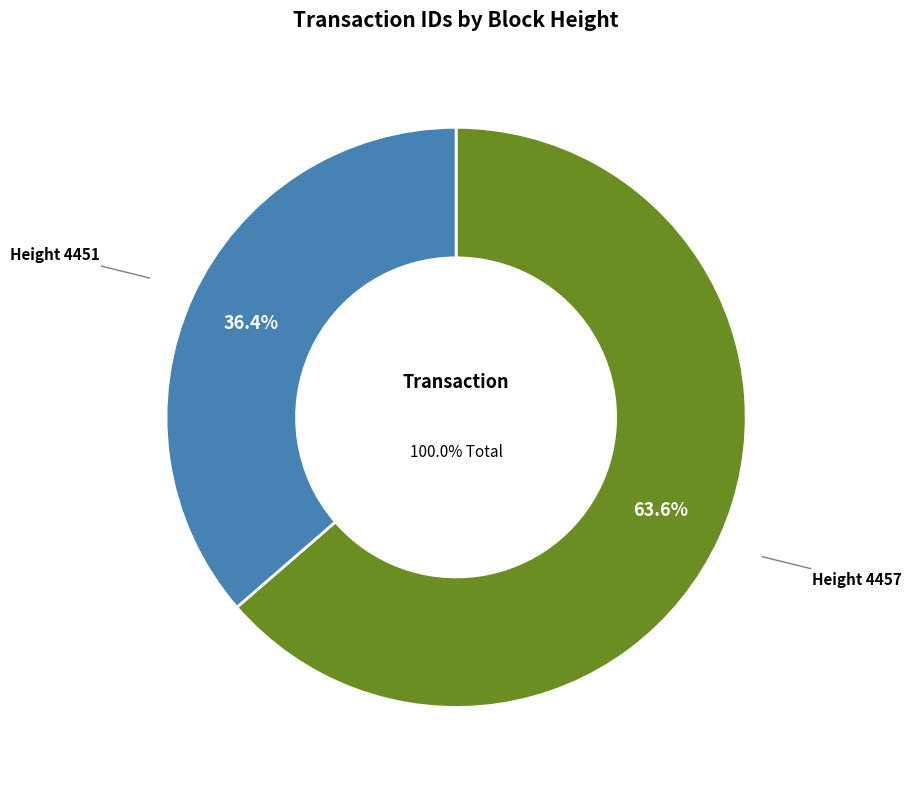

Do 4457 and 4451 together represent more than half of the pie?

Yes